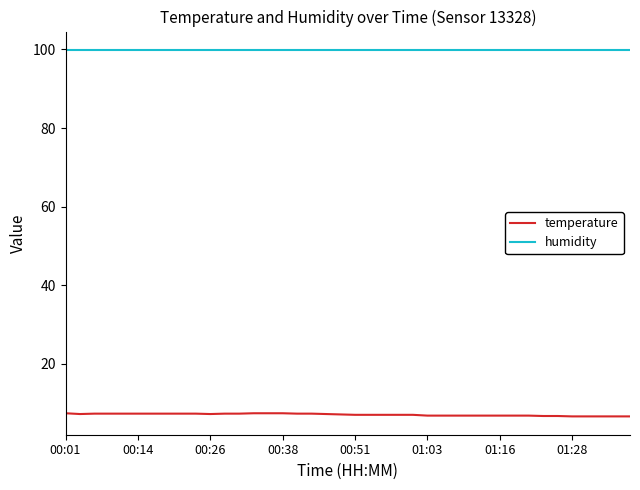

What is the minimum value shown in the chart?

6.6